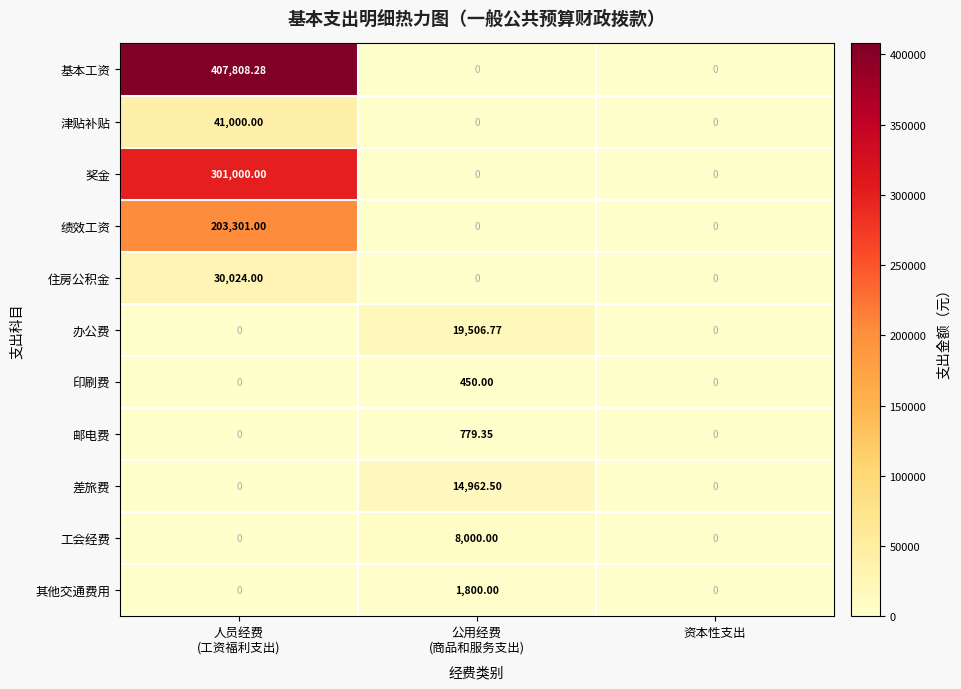

Which series has the widest spread of values?

基本工资